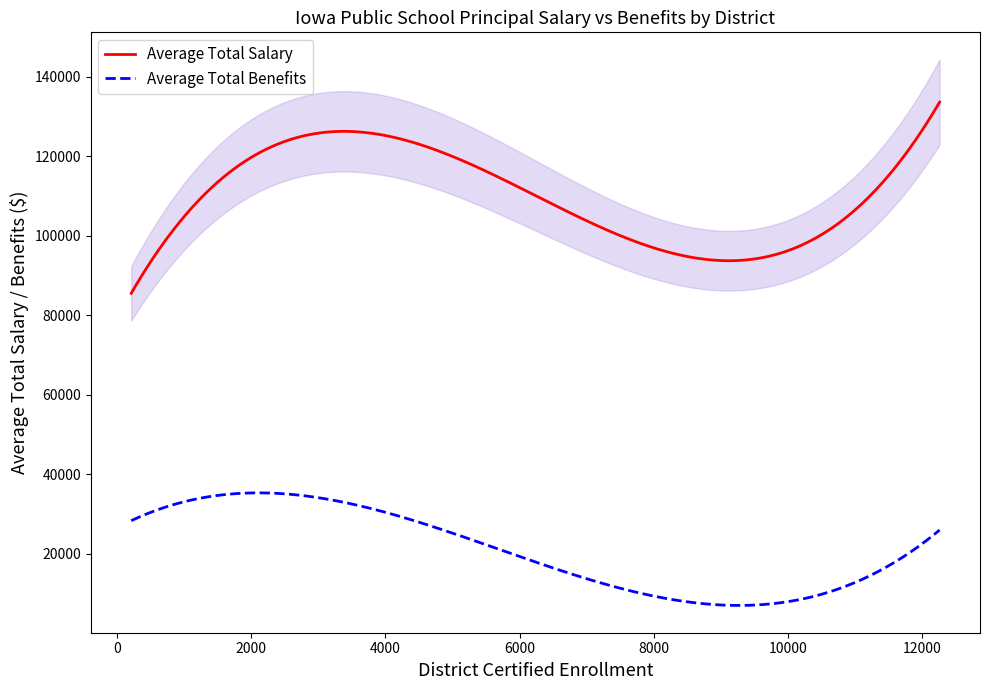

True or false: Average Total Salary and Average Total Benefits intersect in this chart.

False